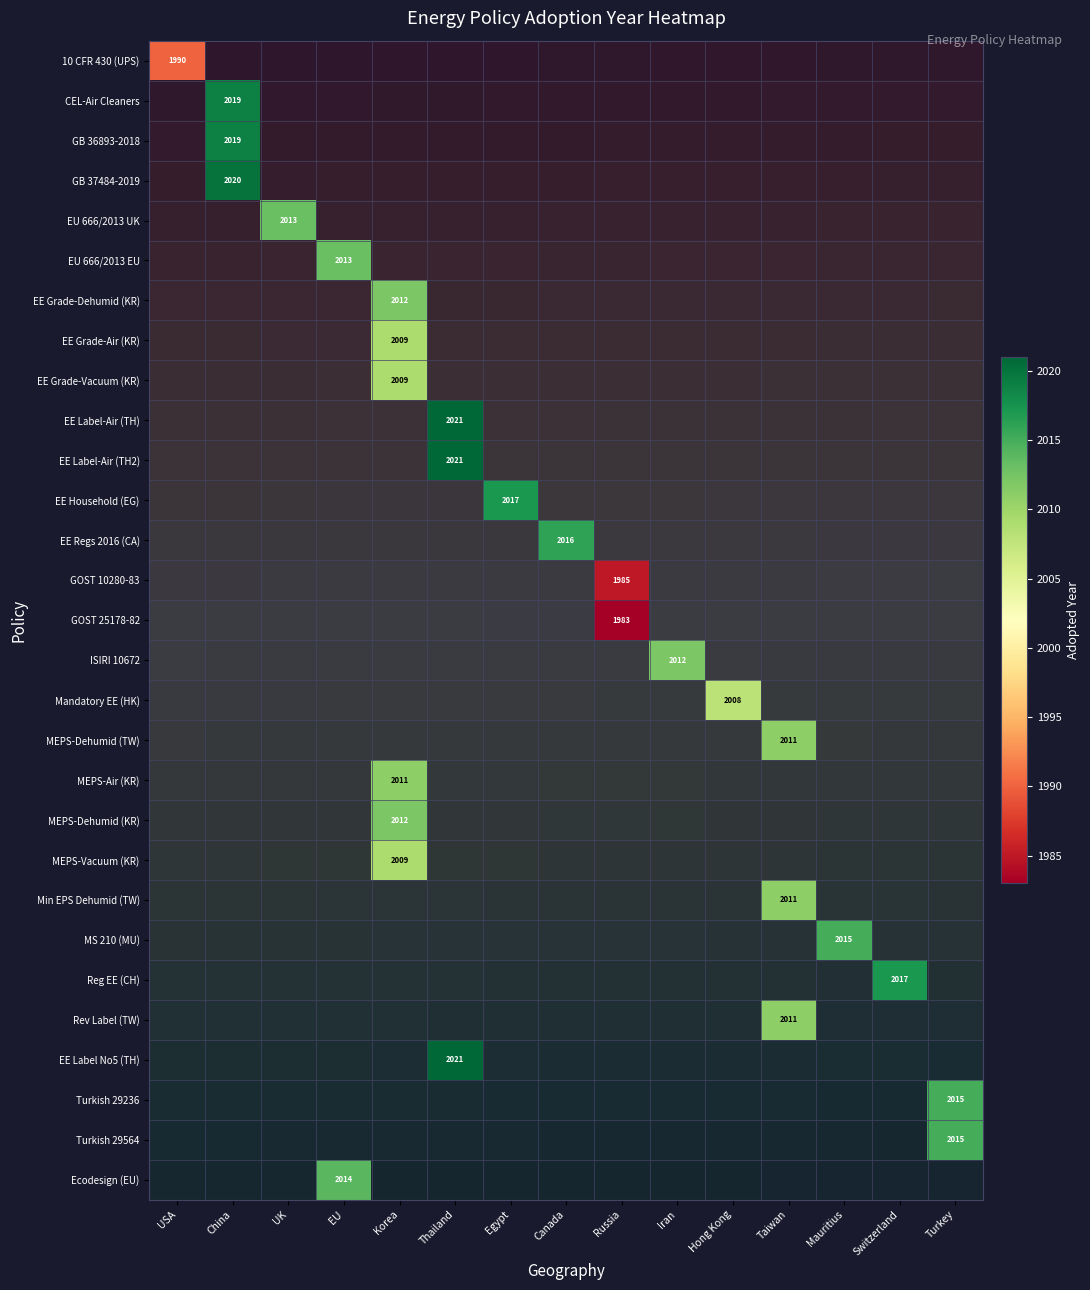

Is the value of MS 210 (MU) at Thailand greater than the value of EE Grade-Dehumid (KR) at EU?

No